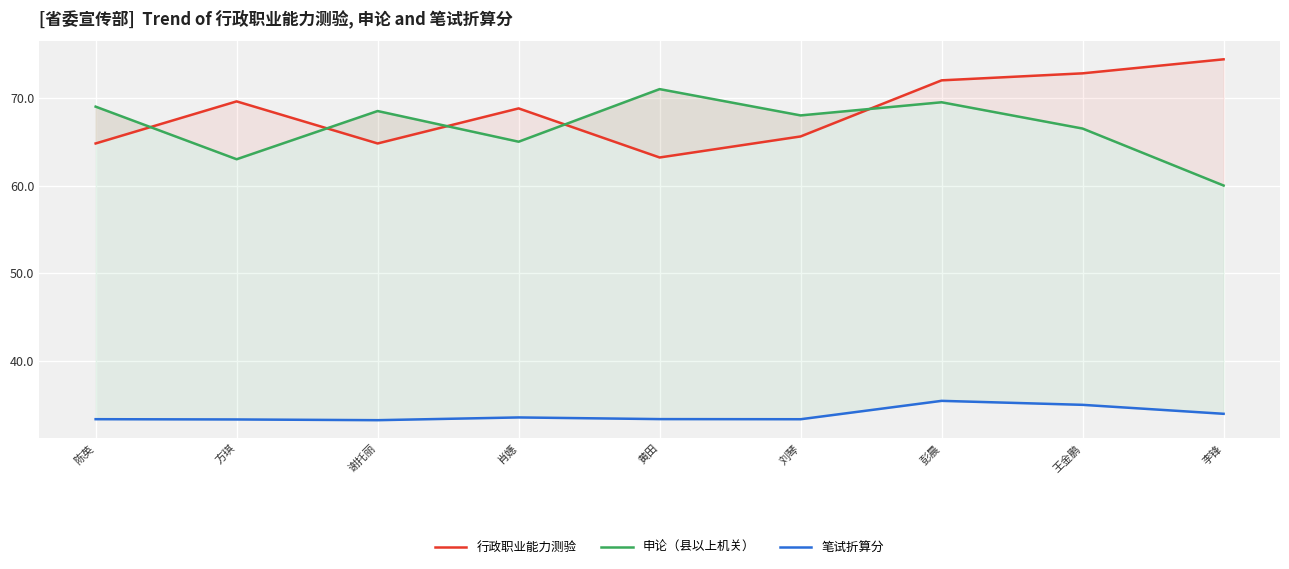

How many interior local peaks does the 笔试折算分 series have?

2